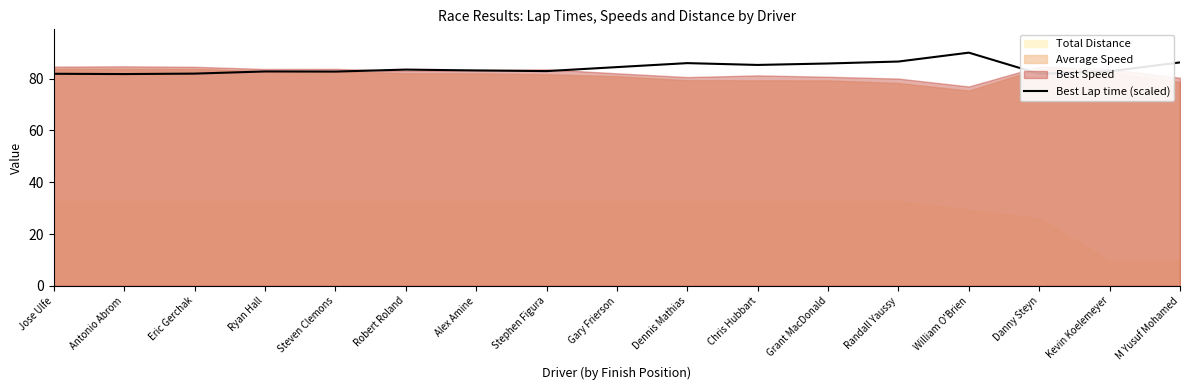

At which label does Best Lap time (scaled) reach its peak?

William O'Brien